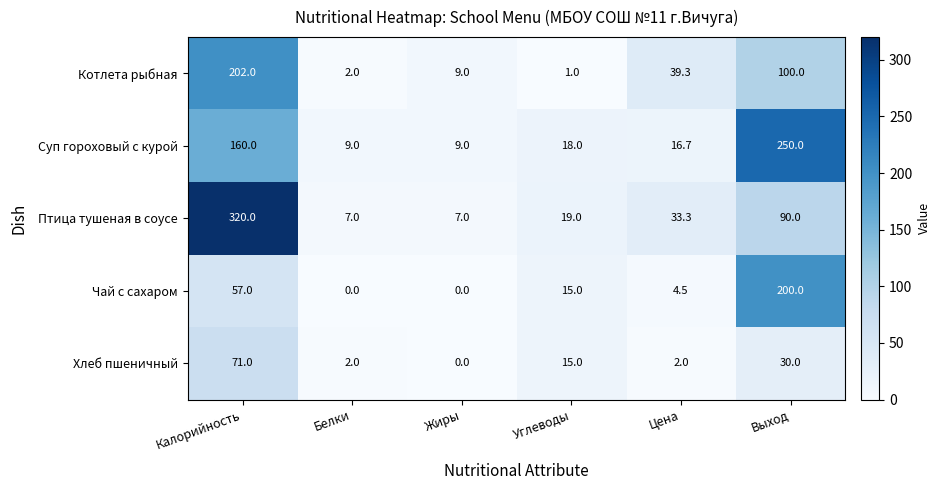

How many series are shown in this chart?

5